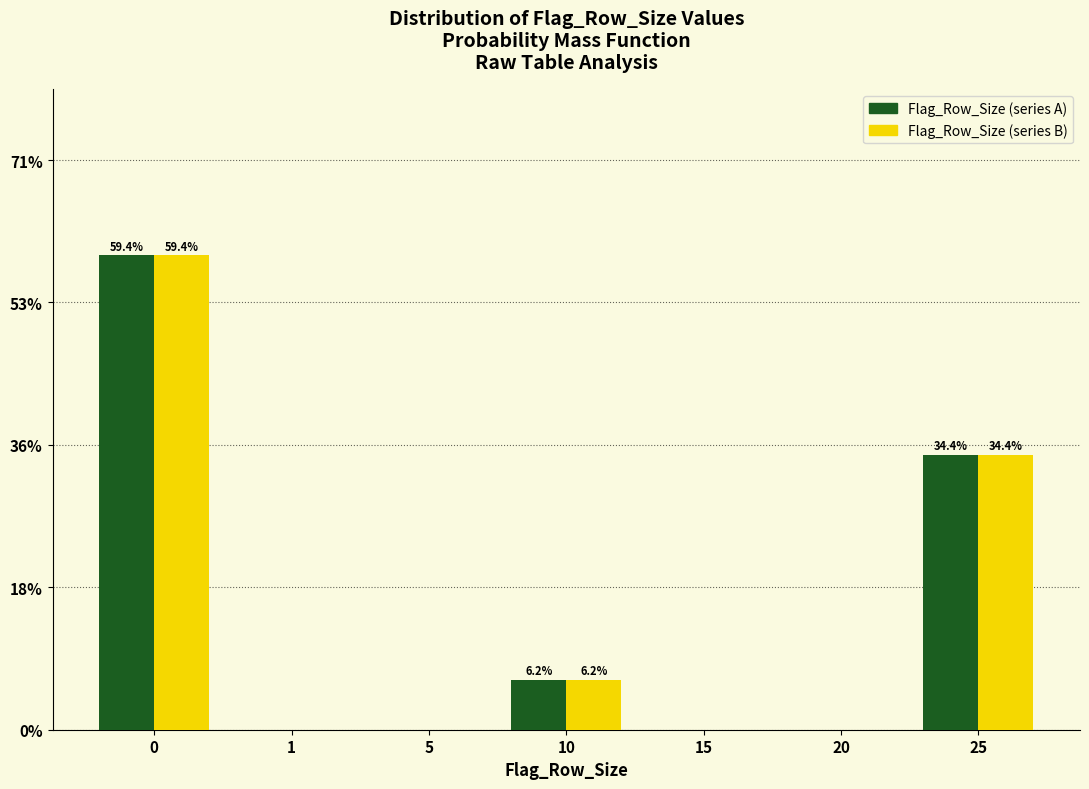

What is the sum of all Flag_Row_Size (series B) values?

100.0